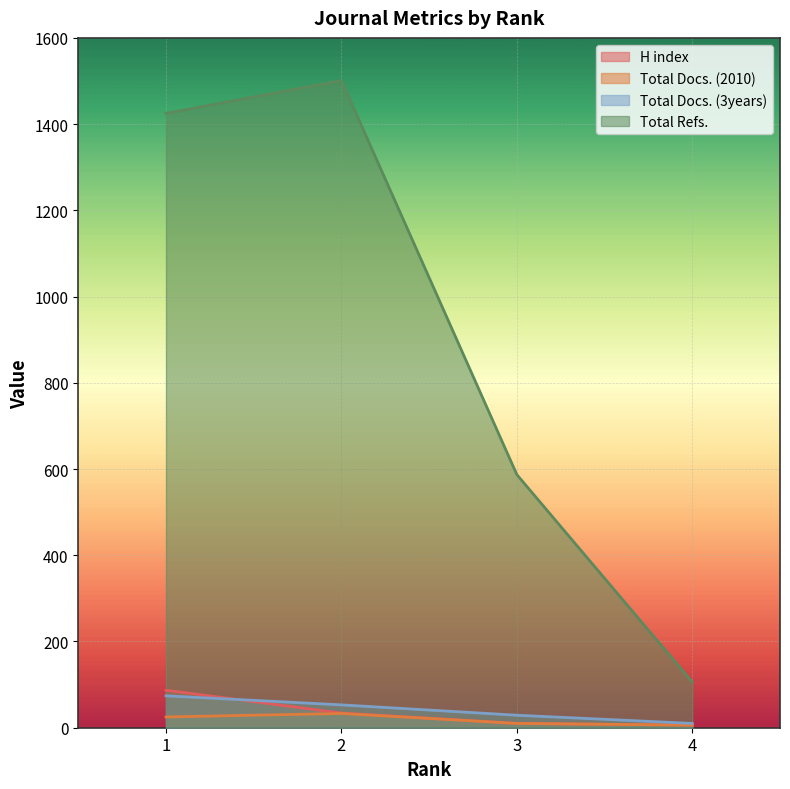

Reading left to right, transcribe all the data shown in this chart.

H index: 1=87	2=34	3=10	4=6
Total Docs. (2010): 1=25	2=33	3=10	4=6
Total Docs. (3years): 1=74	2=53	3=29	4=10
Total Refs.: 1=1425	2=1501	3=587	4=106